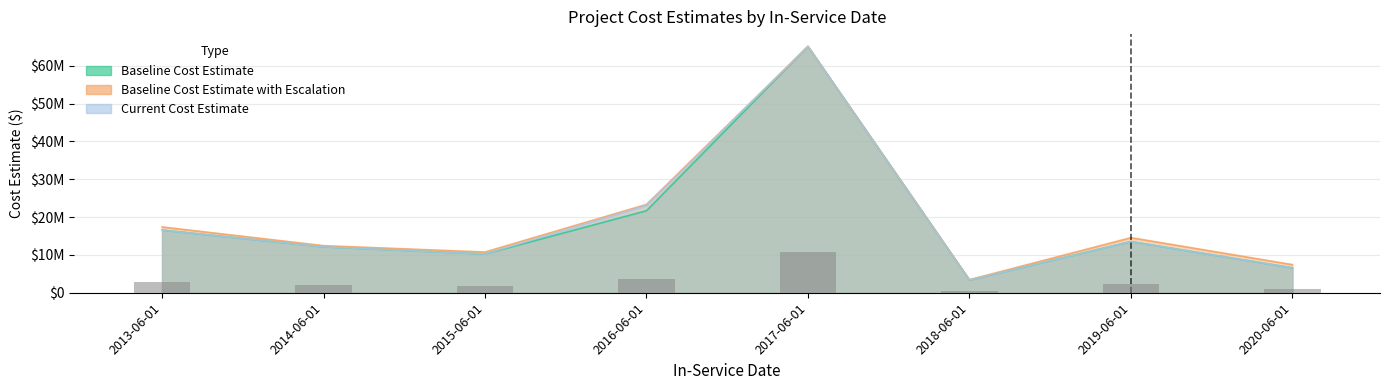

What is the greatest value displayed?

65082311